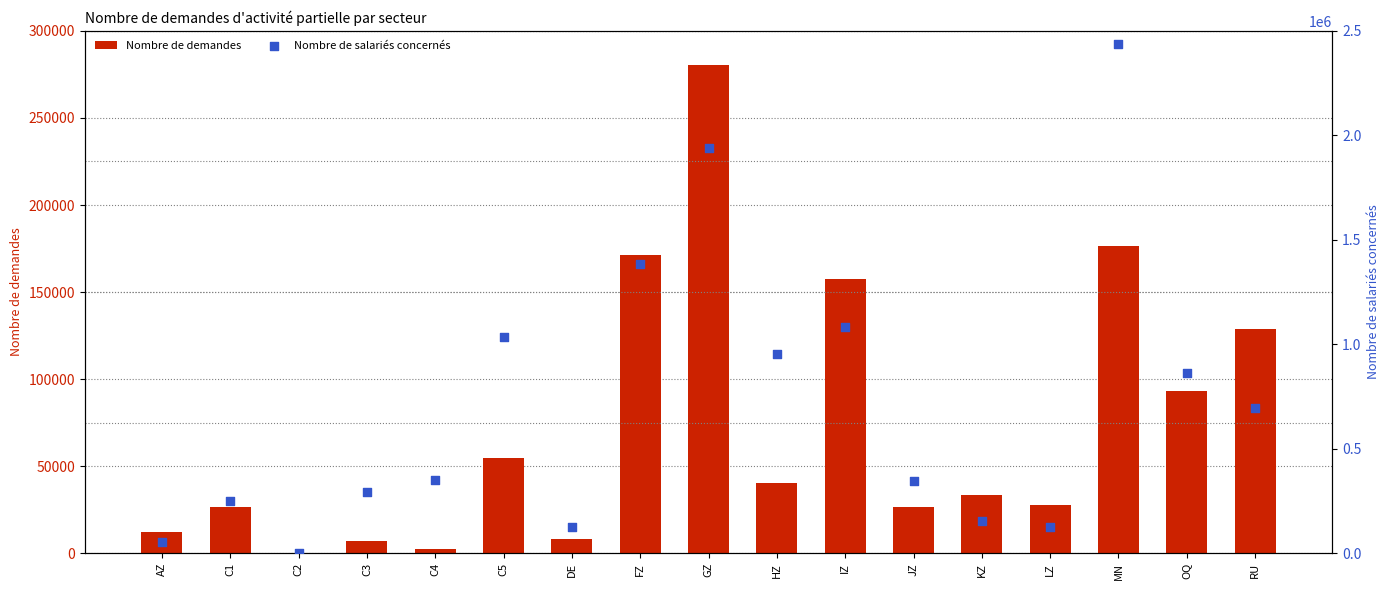

What is the total value across all series at C5?

1090671